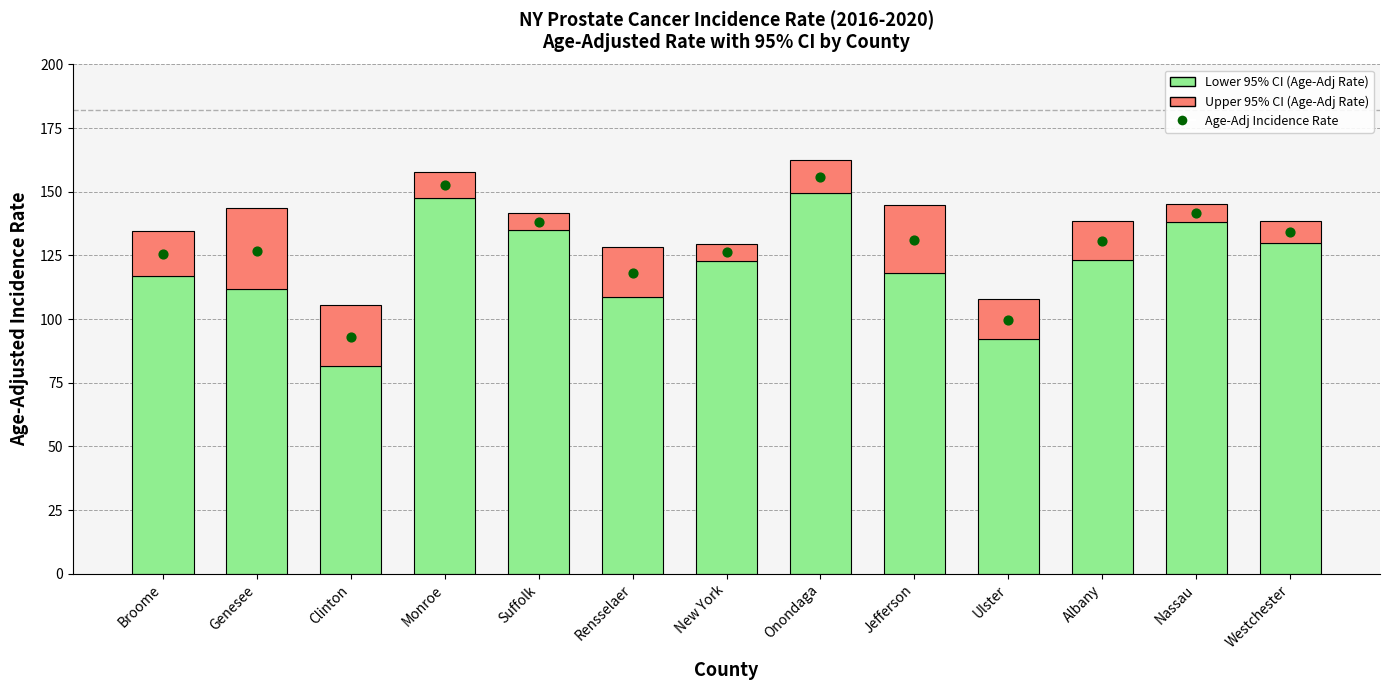

Is the value of Lower 95% CI (Age-Adj Rate) at New York greater than the value of Age-Adj Incidence Rate at Monroe?

No